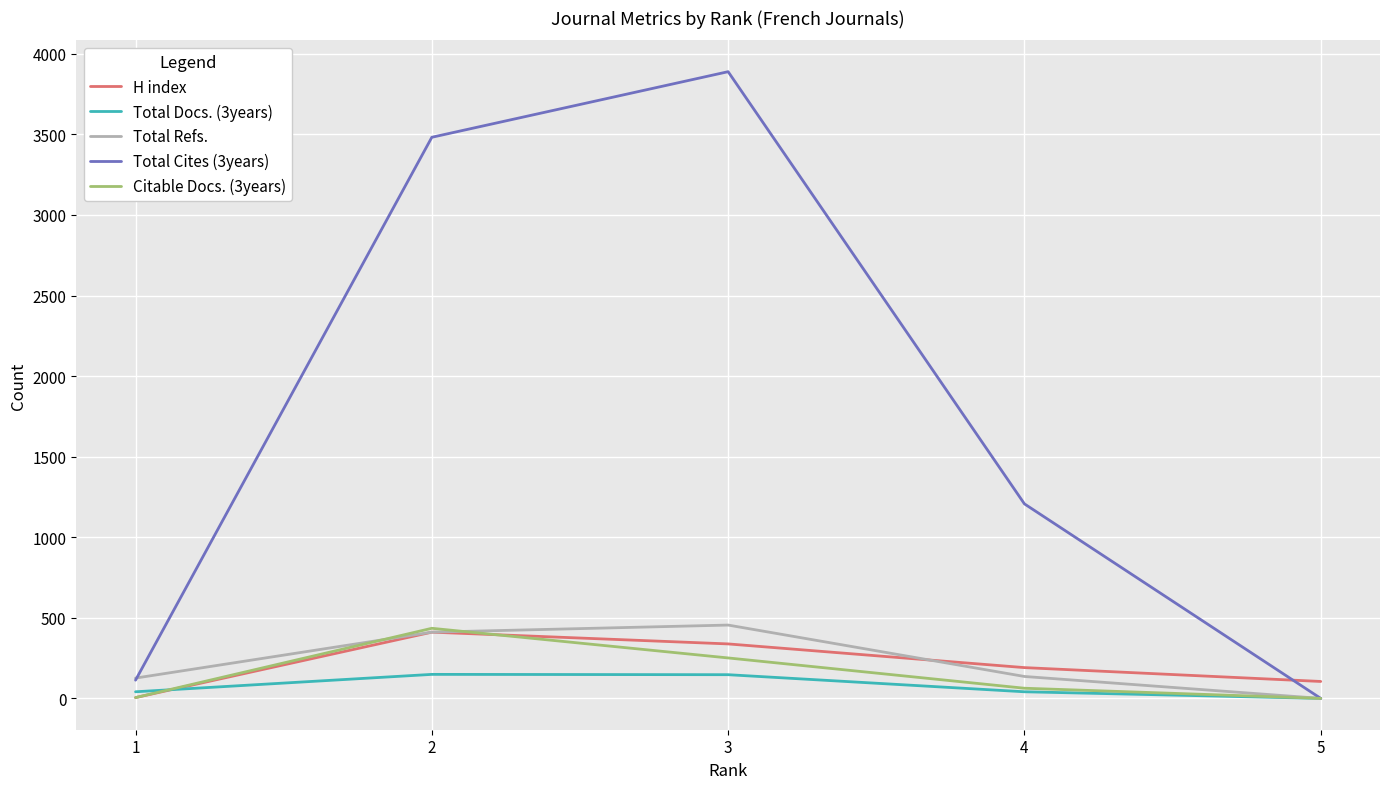

Is the value of Total Docs. (3years) at 2 greater than the value of Total Cites (3years) at 5?

Yes